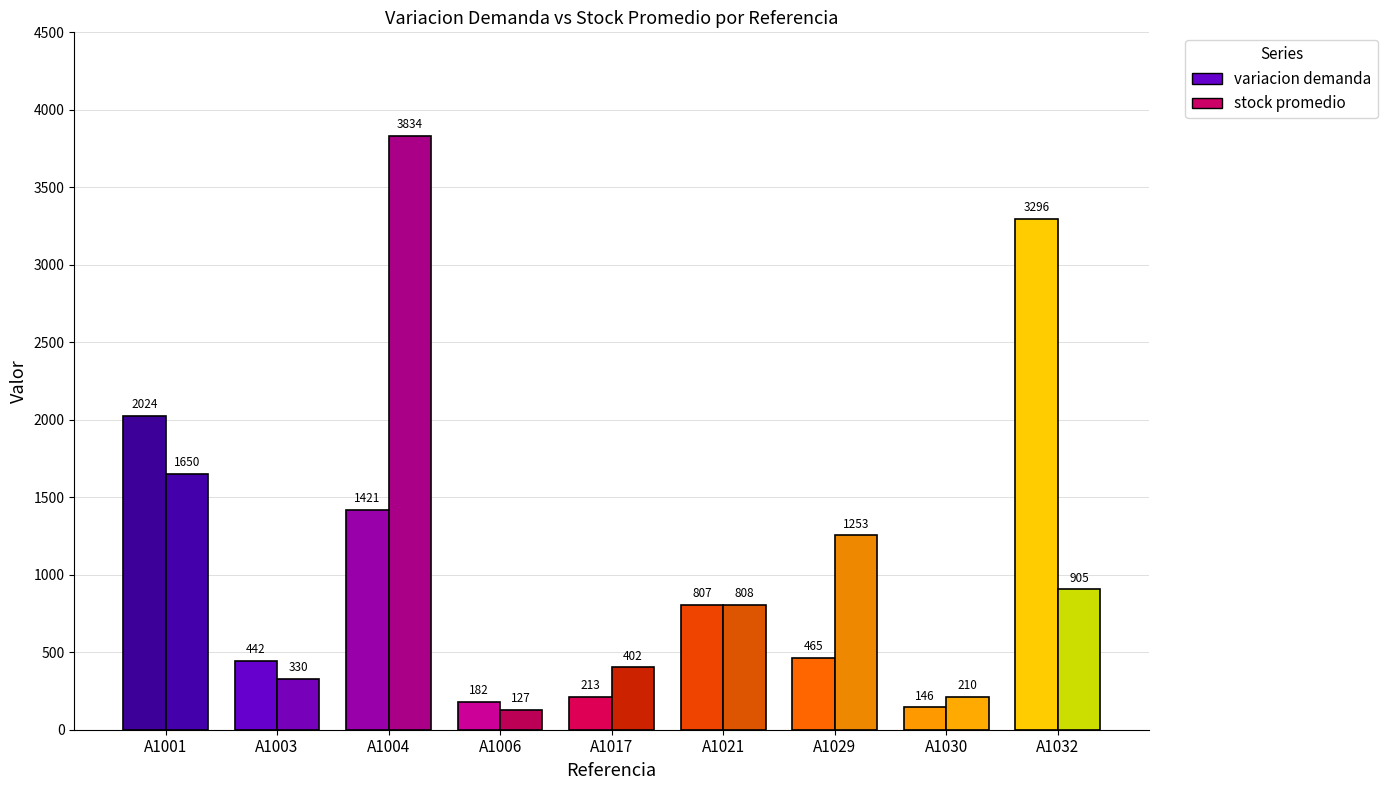

Reading left to right, what are all the values shown in this chart?

variacion demanda: A1001=2024.2	A1003=442.5	A1004=1420.6	A1006=181.7	A1017=213.4	A1021=807.3	A1029=464.6	A1030=145.5	A1032=3296.5
stock promedio: A1001=1650.0	A1003=330.0	A1004=3833.5	A1006=126.7	A1017=401.7	A1021=807.9	A1029=1253.4	A1030=210.4	A1032=905.0